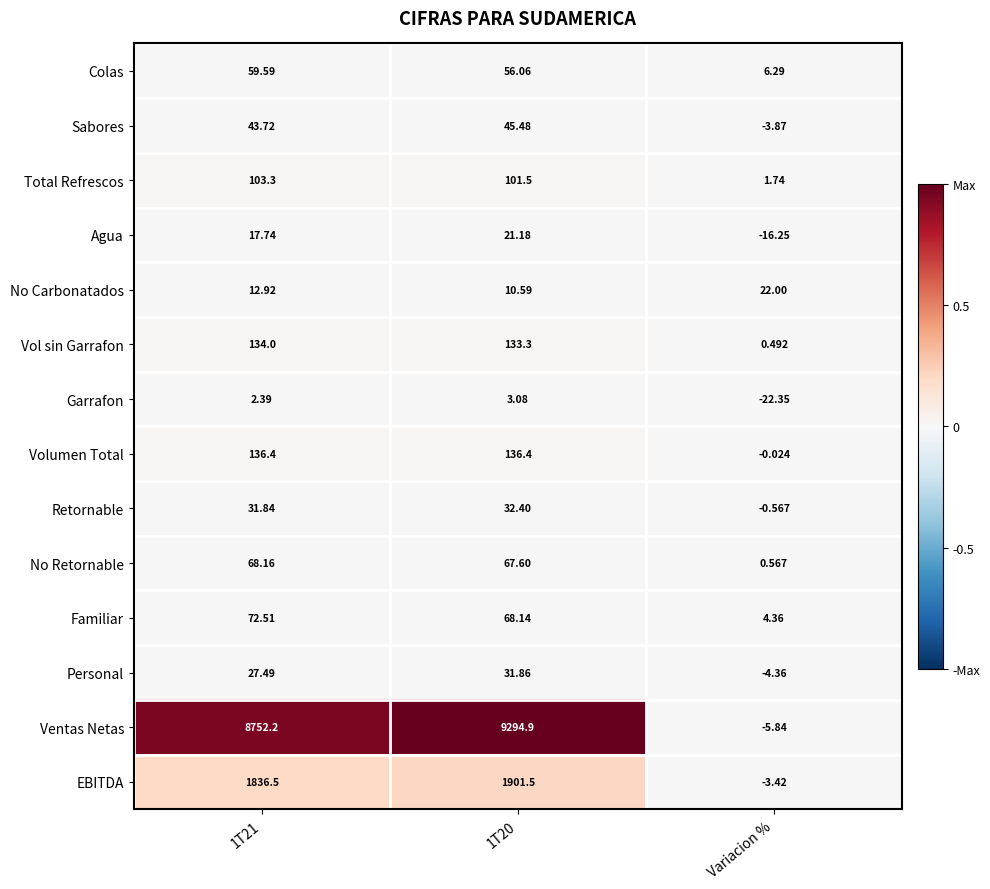

At which category does the chart reach its minimum across all series?

Variacion %